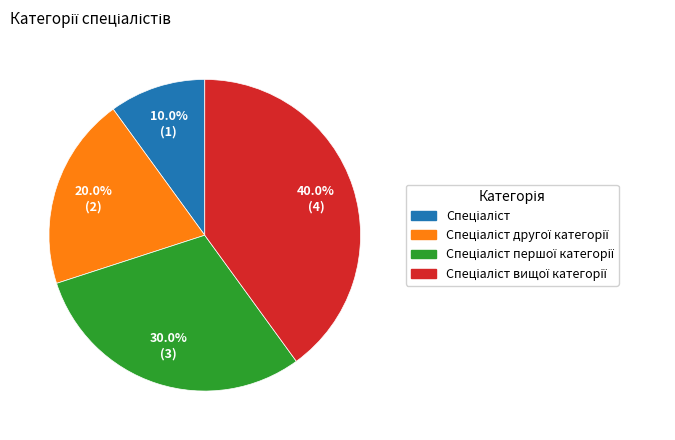

Is there a majority slice in this chart?

No